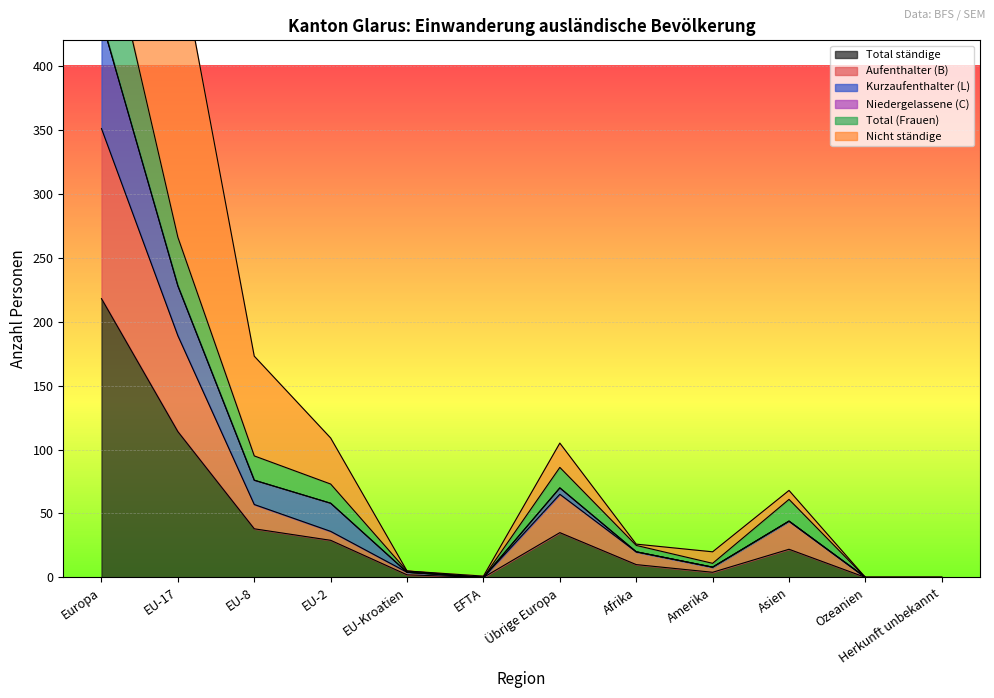

What is the label of the 2nd point from the right?

Ozeanien